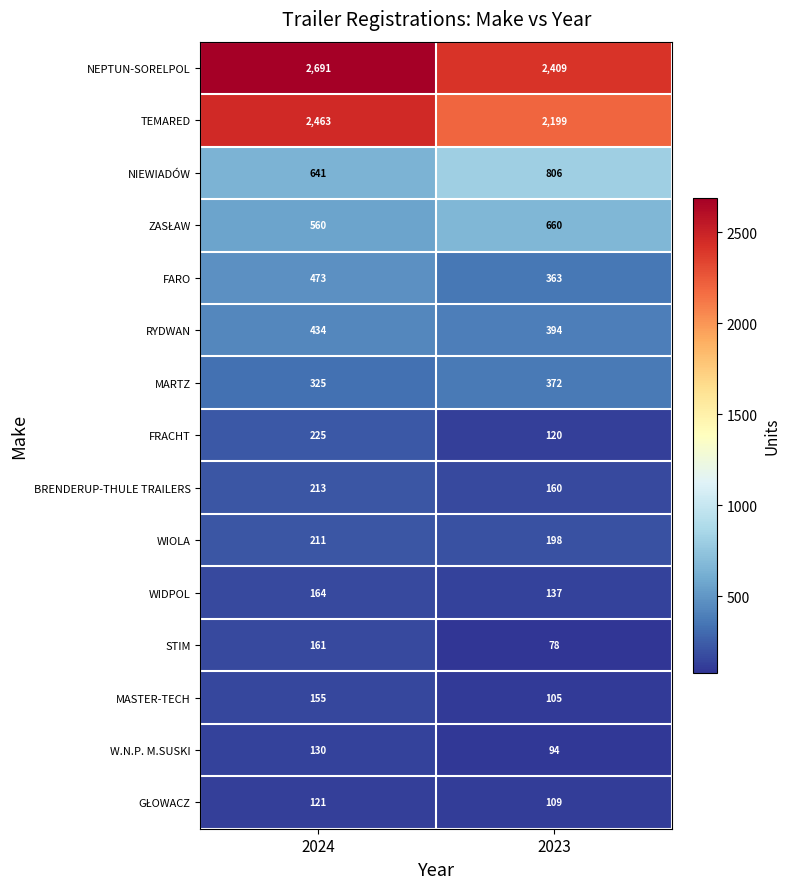

Which series changed the most between 2024 and 2023?

NEPTUN-SORELPOL